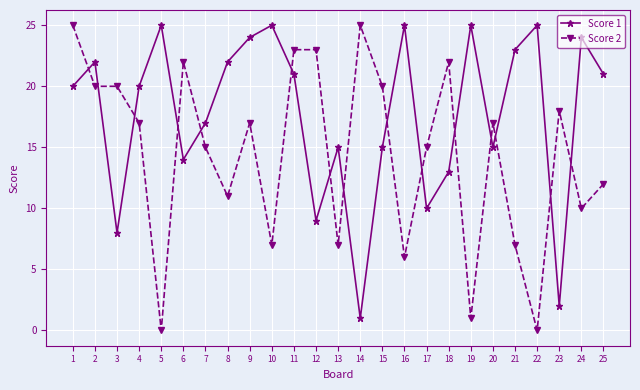

What is the difference between the Score 2 values at 20 and 7?

2